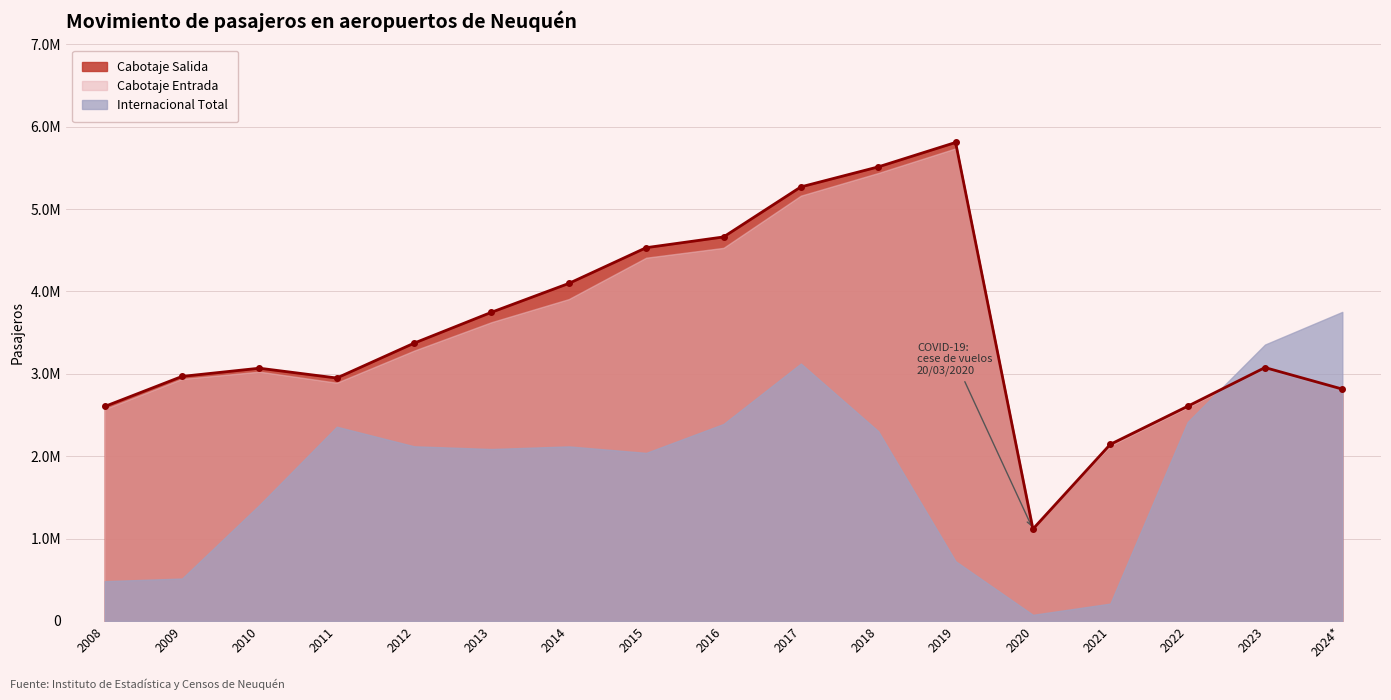

List the labels in order of Cabotaje Entrada value, smallest first.

2020, 2021, 2008, 2022, 2024*, 2011, 2009, 2010, 2023, 2012, 2013, 2014, 2015, 2016, 2017, 2018, 2019